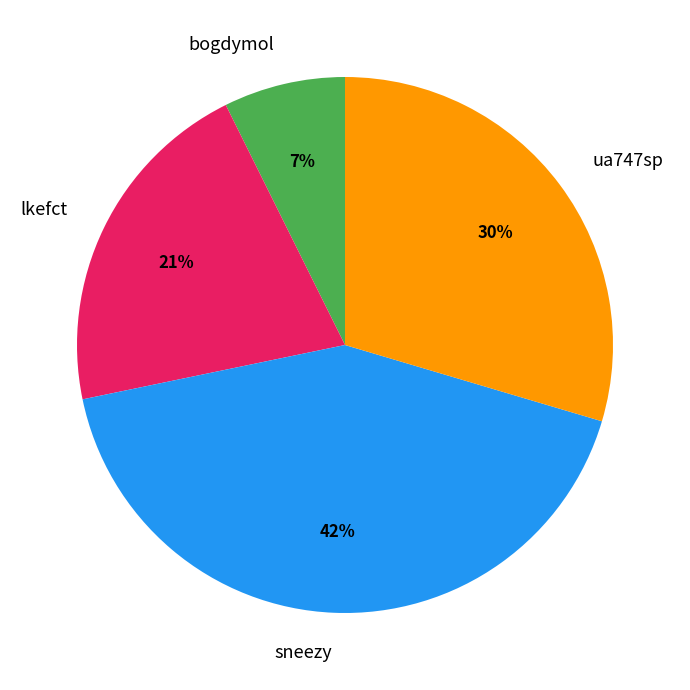

How many segments does this pie chart have?

4